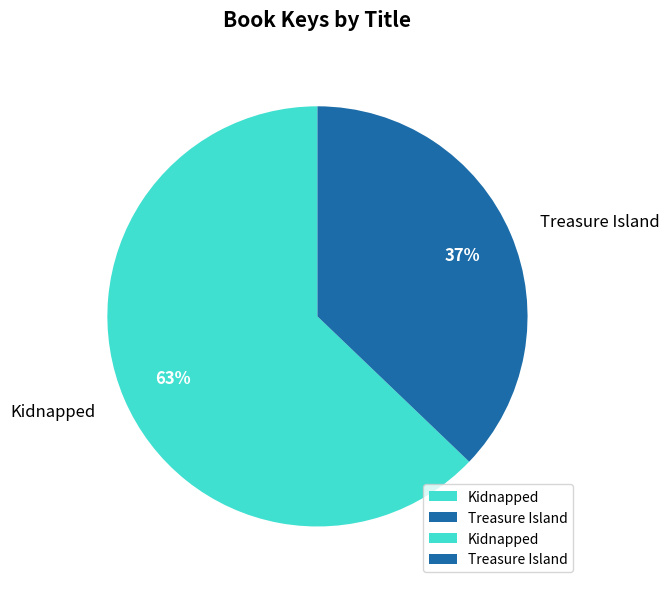

Is the sum of Treasure Island and Kidnapped greater than half?

Yes